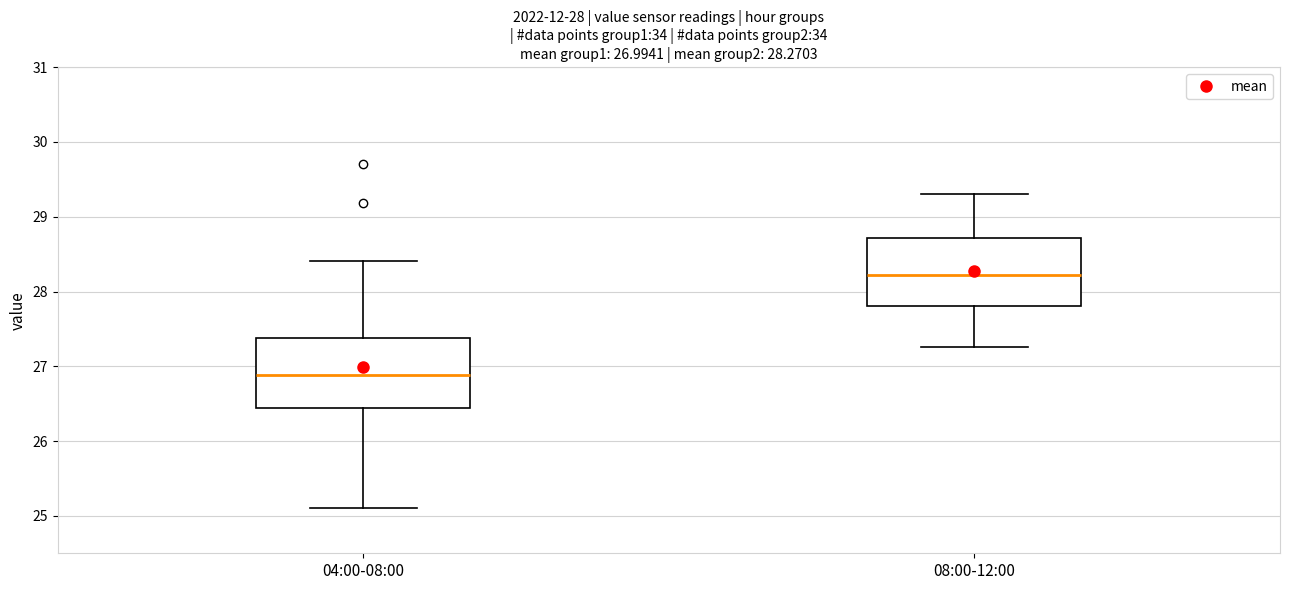

Which box has the highest median line?

08:00-12:00